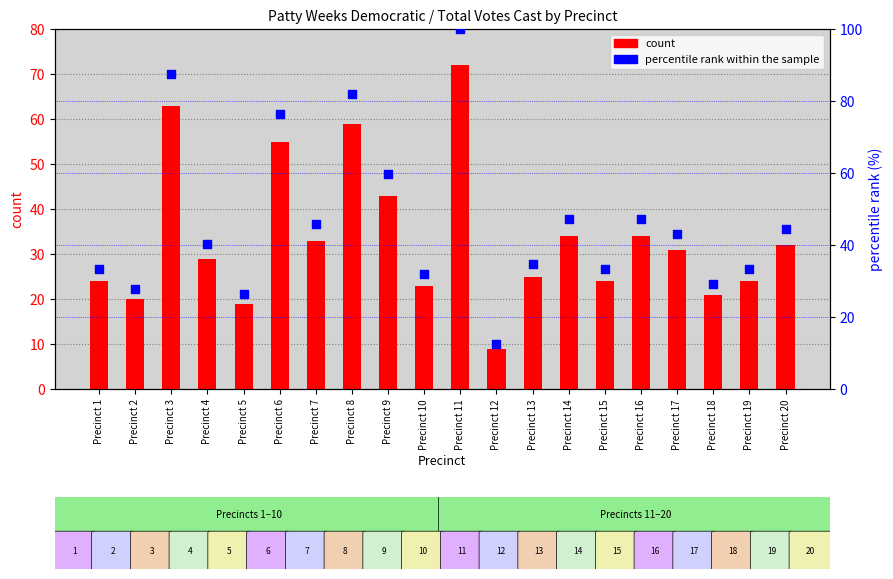

At which category is the sum across all series the highest?

Precinct 11